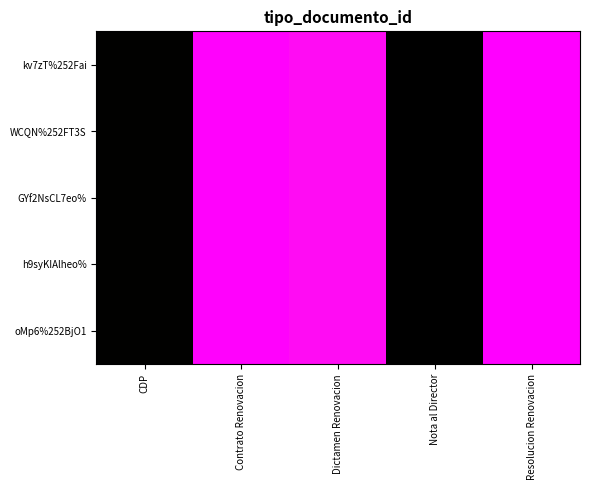

At which category does the chart reach its minimum across all series?

Nota al Director